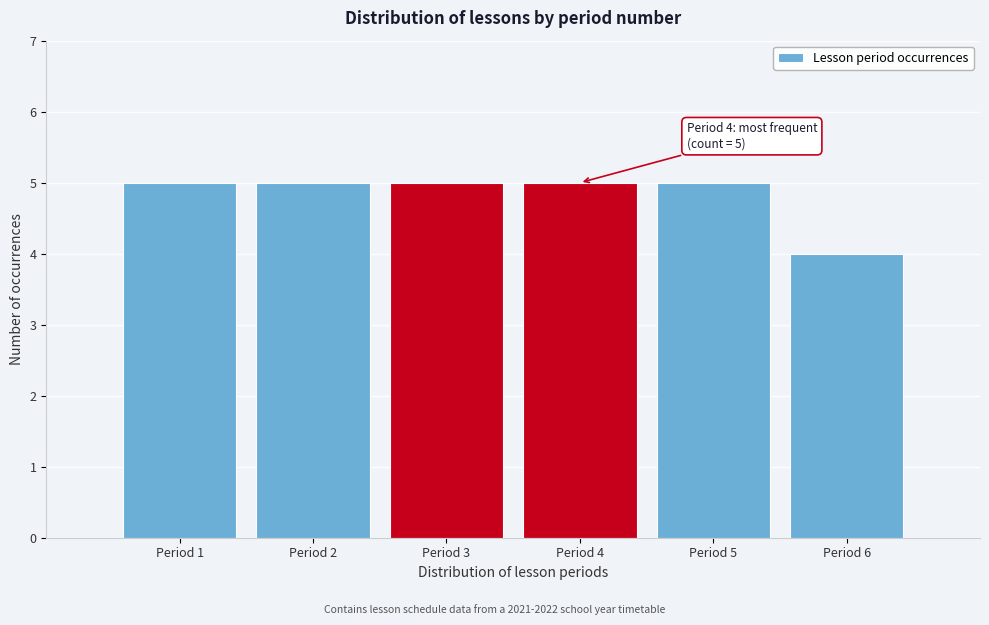

Reading left to right, transcribe all the data shown in this chart.

5	5	5	5	5	4